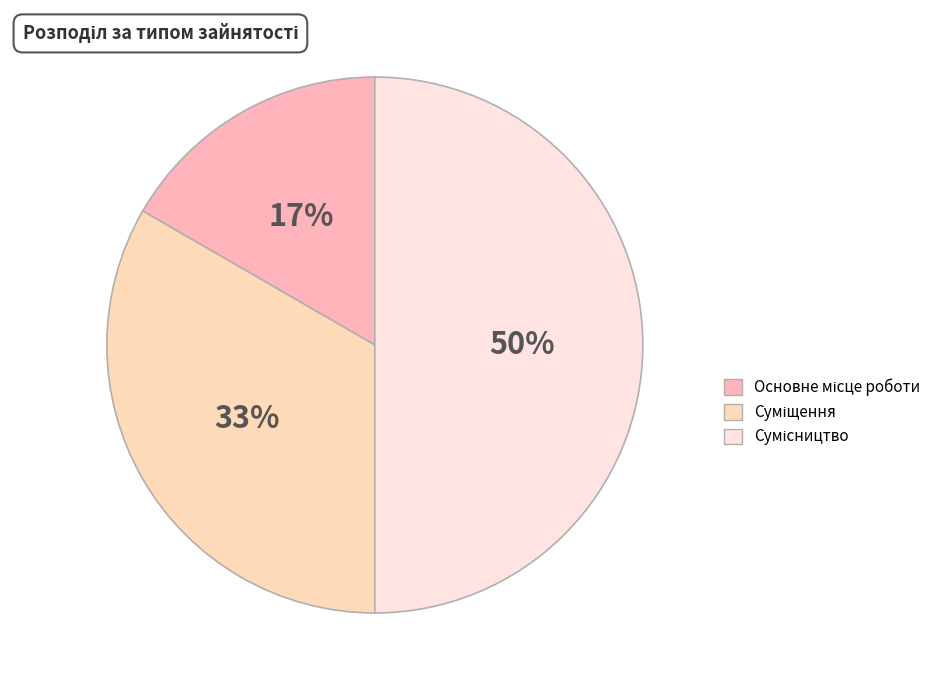

To the nearest percent, what percentage of the pie is Суміщення?

33%